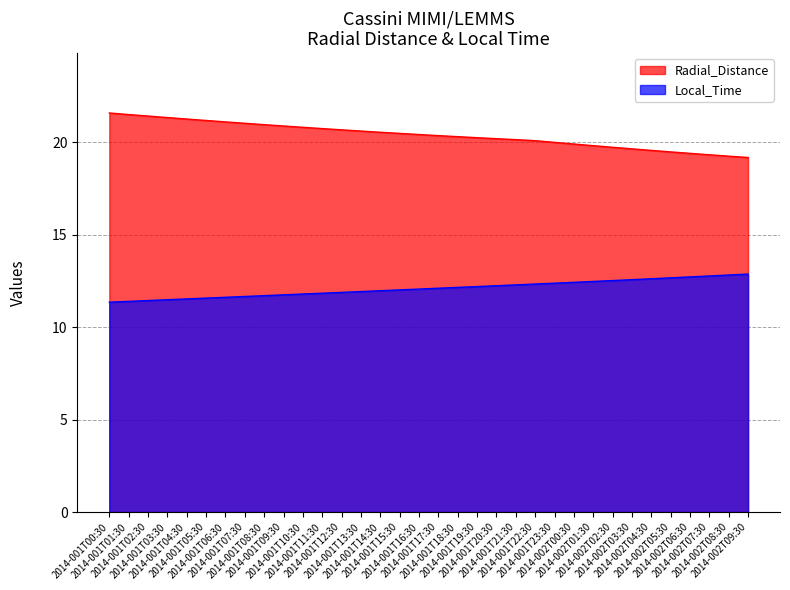

What is the difference between the second highest and minimum values in the Radial_Distance series?

2.3